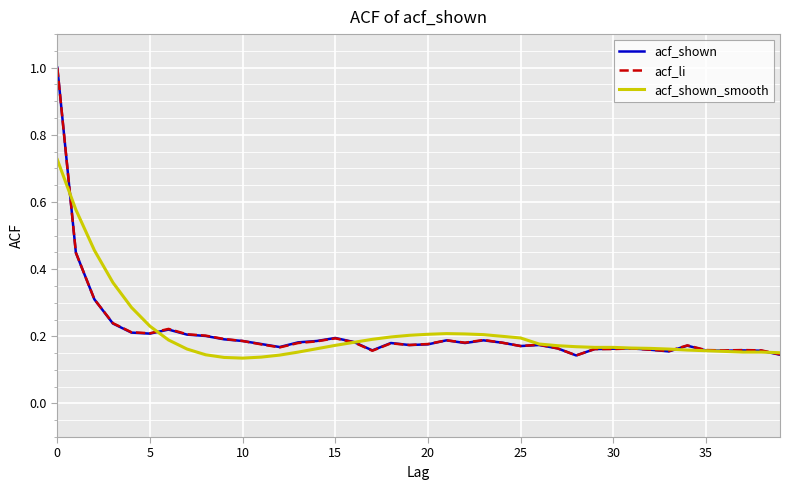

At how many categories does at least one series exceed 0?

40